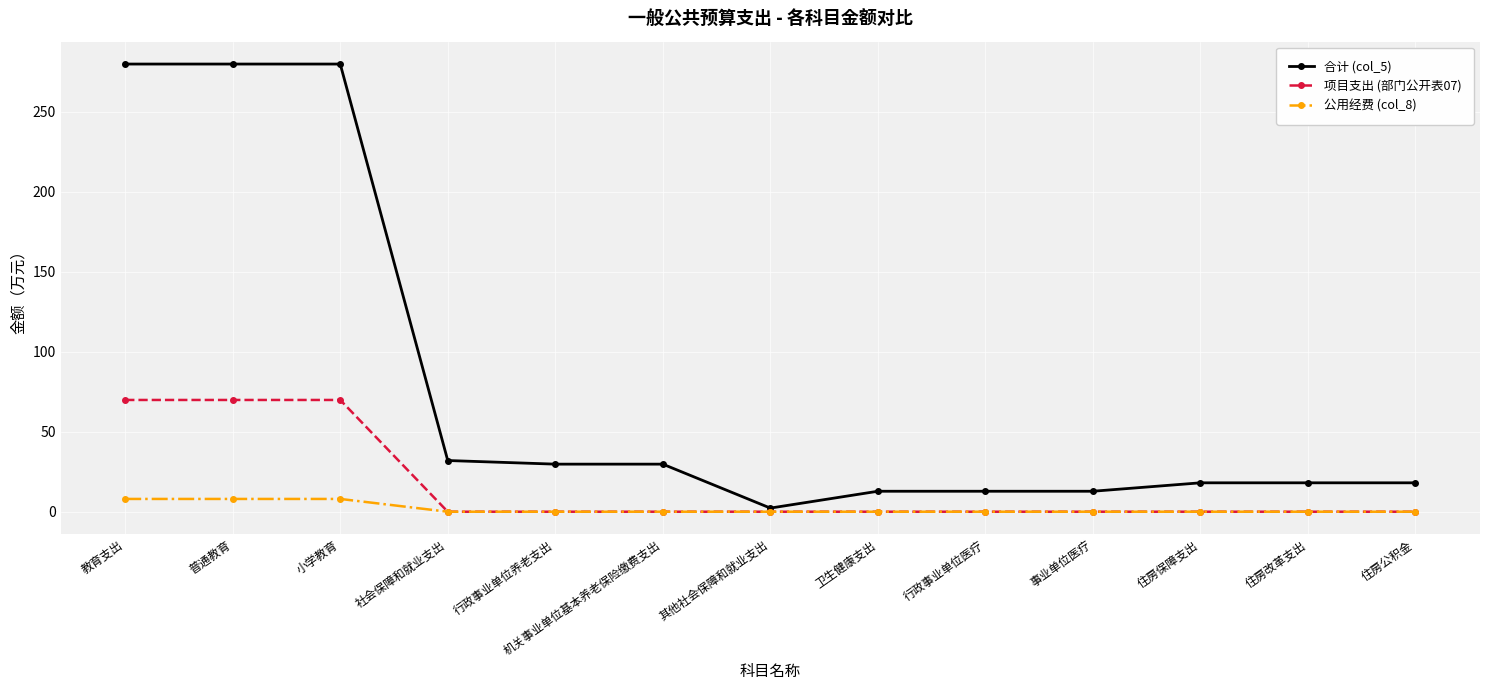

What position from the left is 普通教育?

2